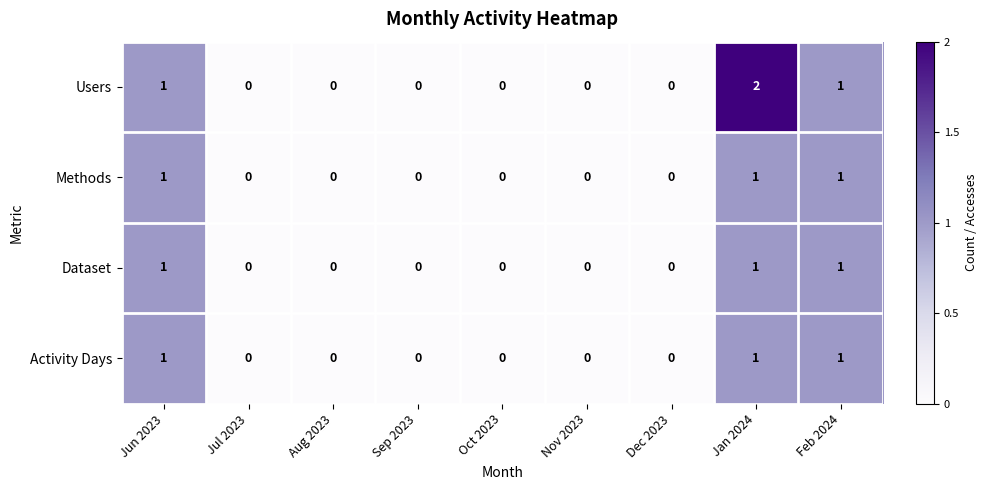

How many Methods values are between 0 and 1?

9